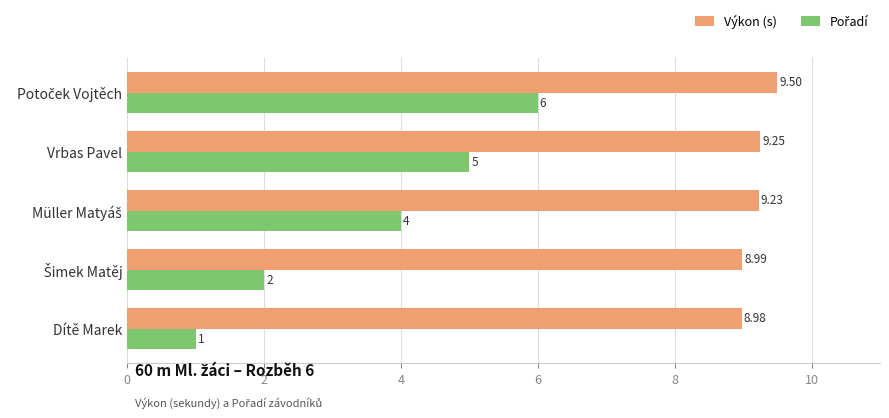

What is the sum of all Výkon (s) values?

46.0